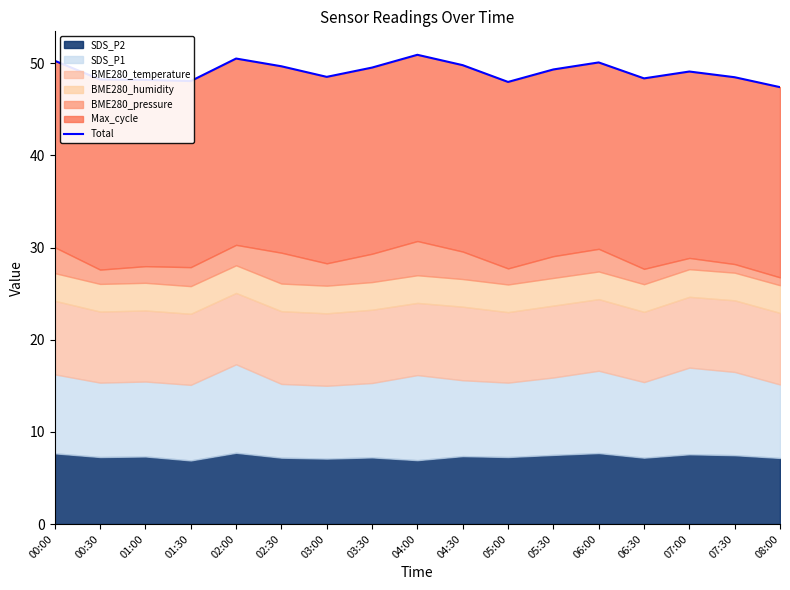

How many interior local valleys (lower than both neighbors) does the data have?

4